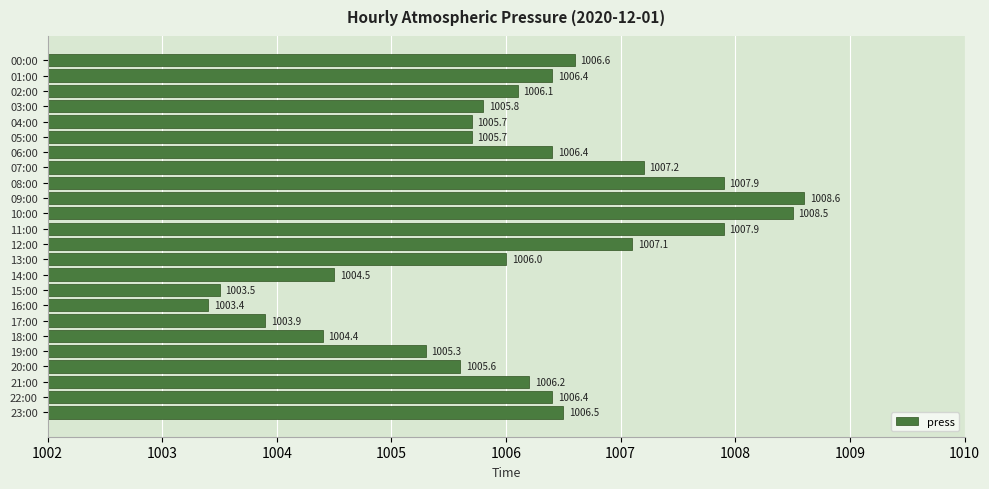

True or false: the data shows 1006.5 at 23:00.

True